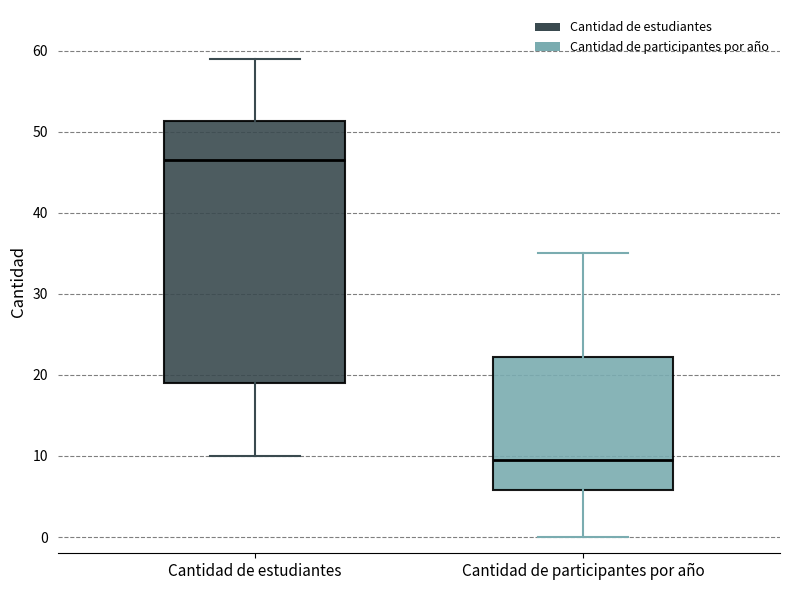

Which box has the highest median line?

Cantidad de estudiantes